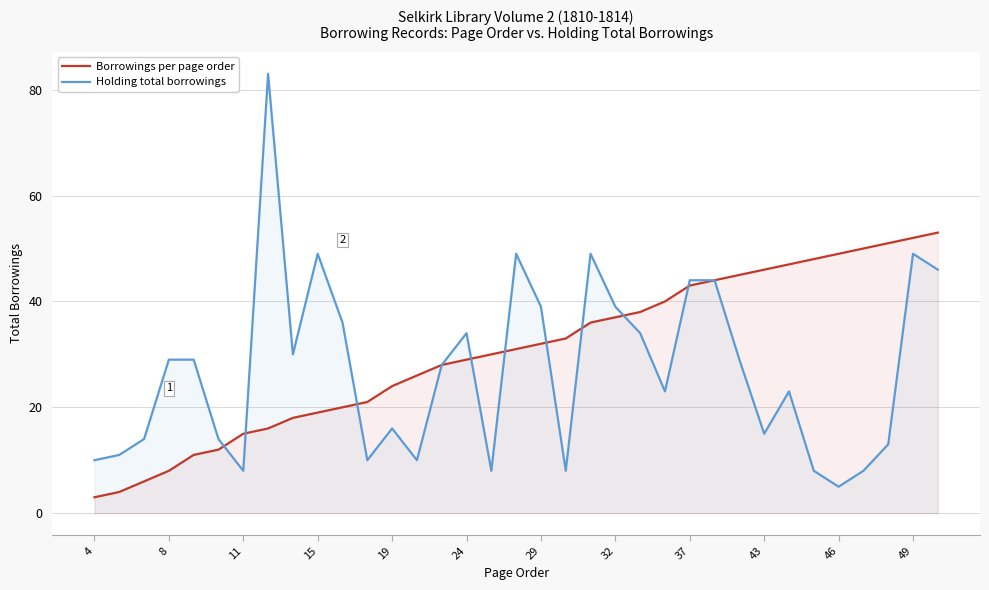

How many values in the Borrowings per page order series are below 31?

17